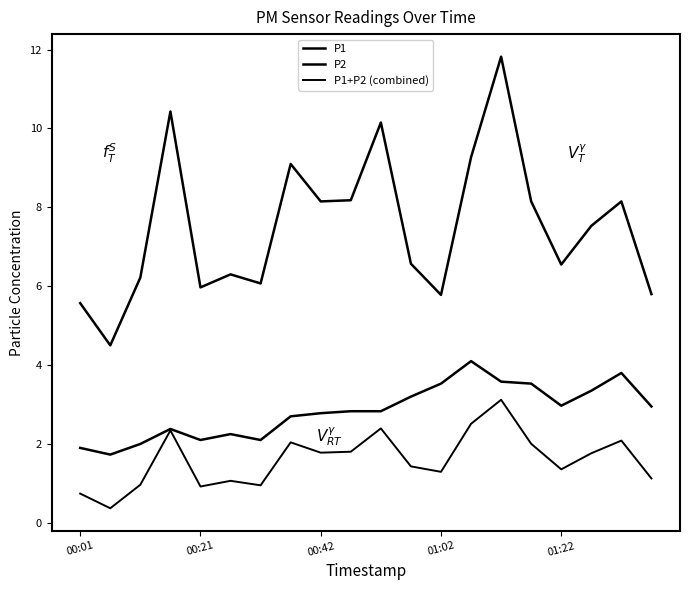

True or false: P2 and P1 intersect in this chart.

False